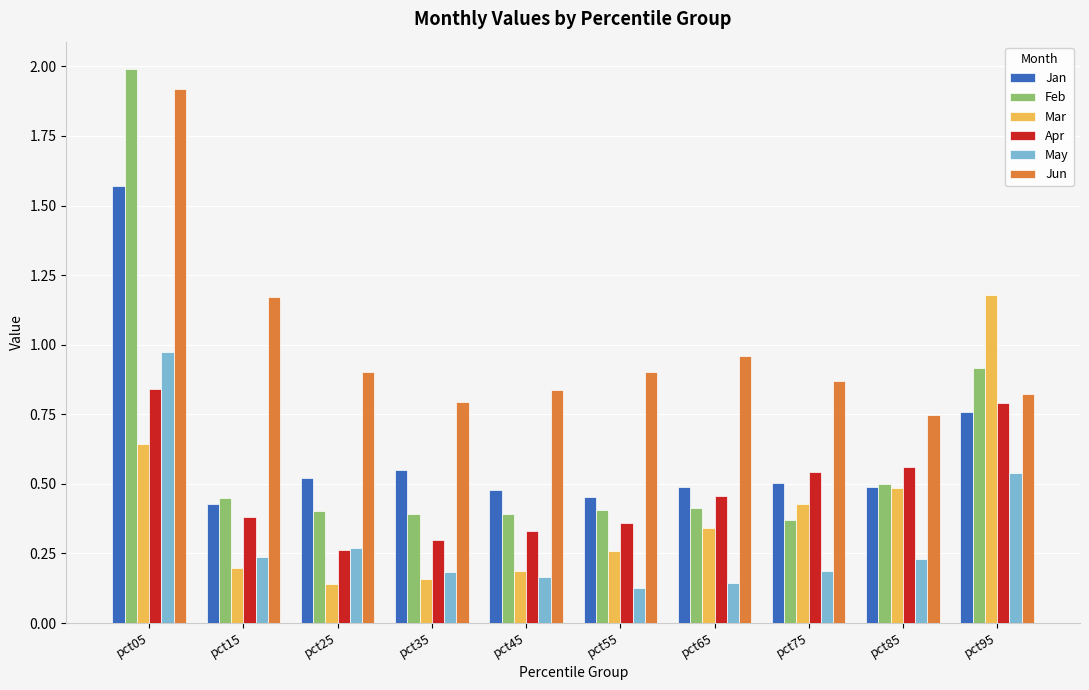

Does the chart contain stacked bars?

No